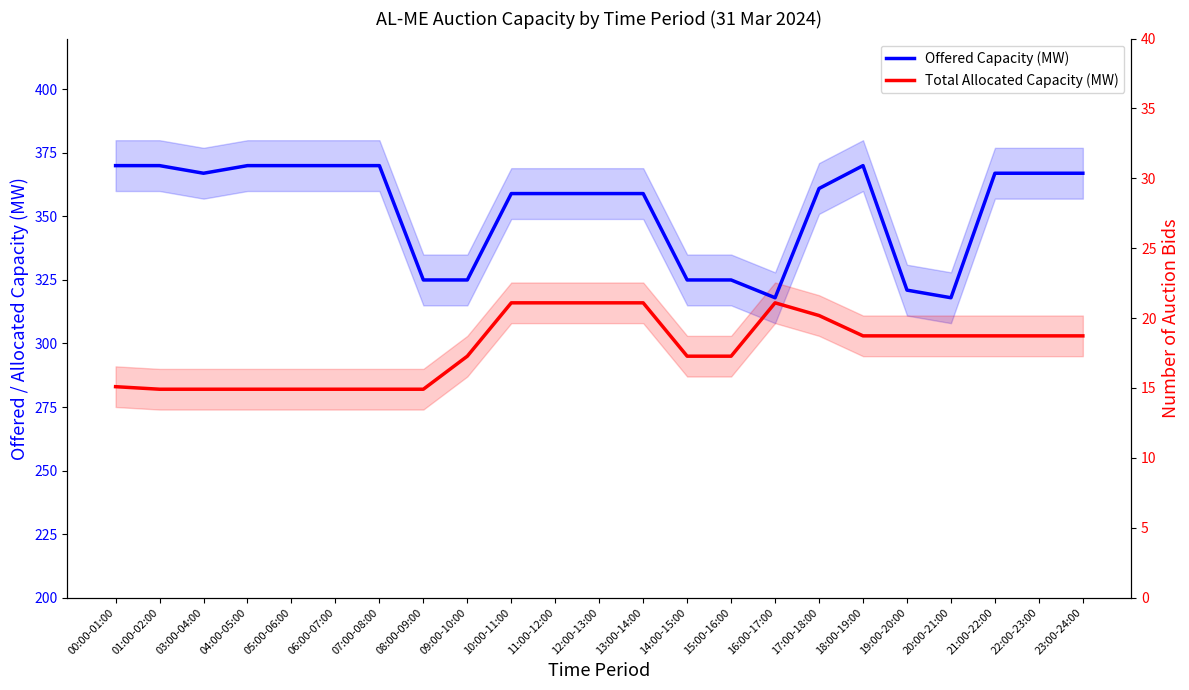

Which category has the highest value across all series?

00:00-01:00